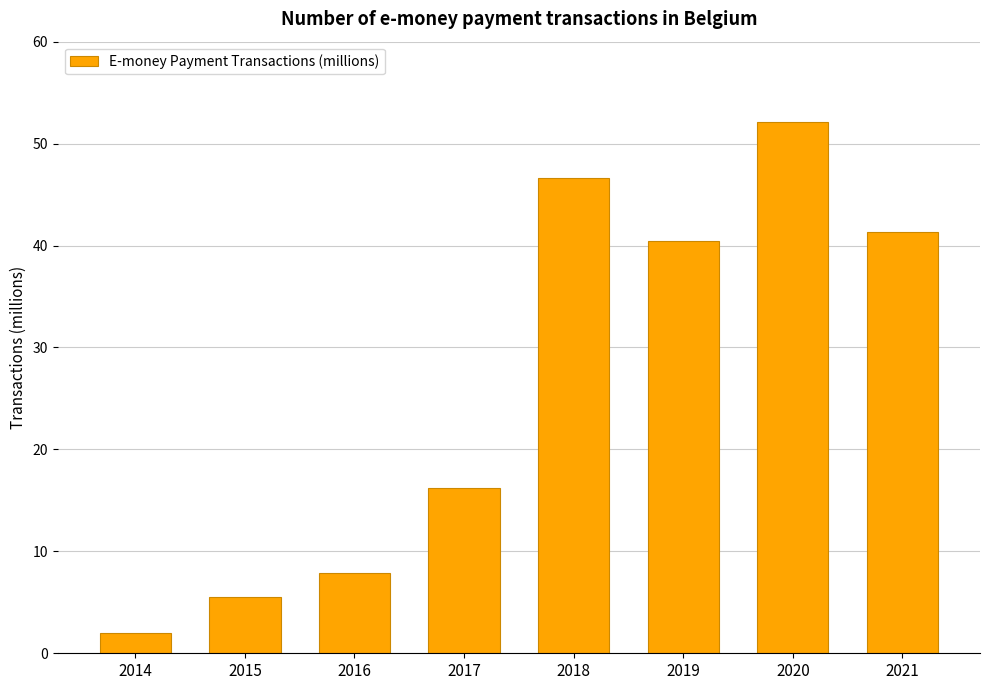

How many bars are there in total?

8